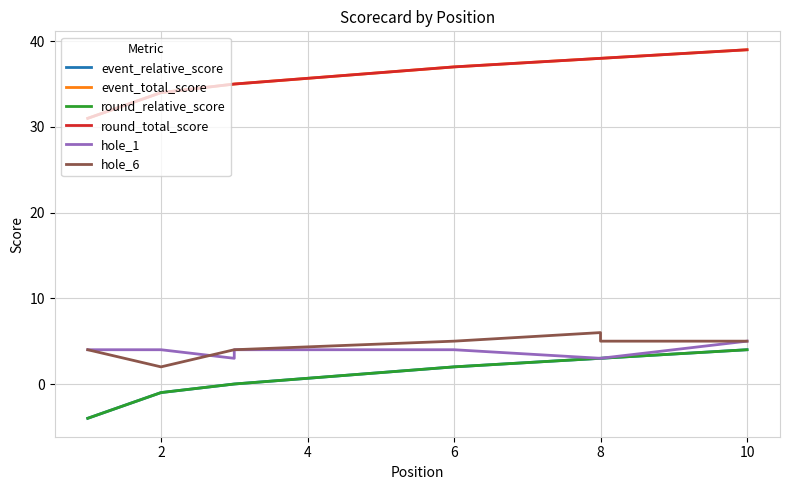

What is the highest value of the event_relative_score series?

4